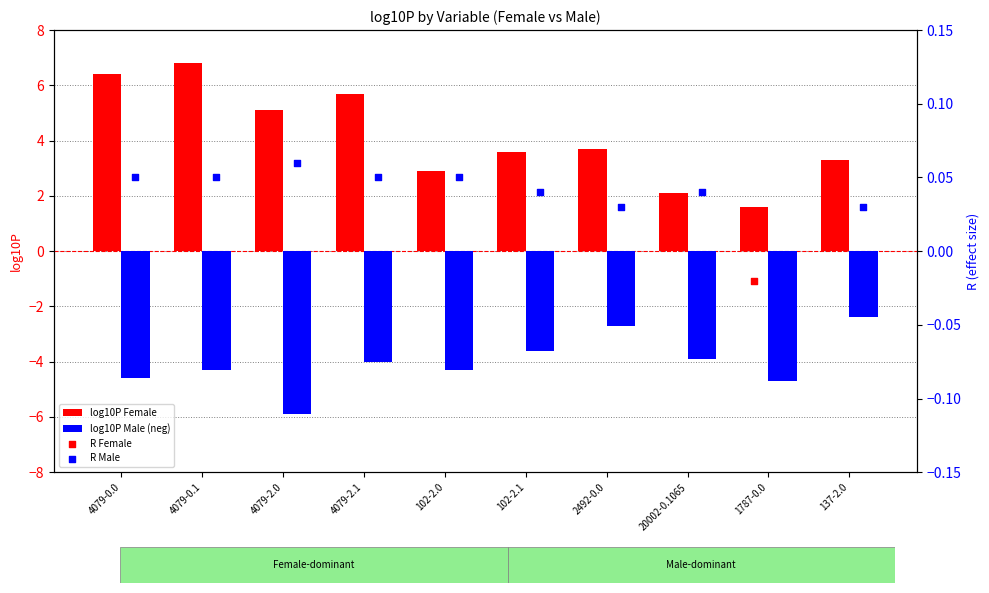

Which series has the largest total across all categories?

log10P Female